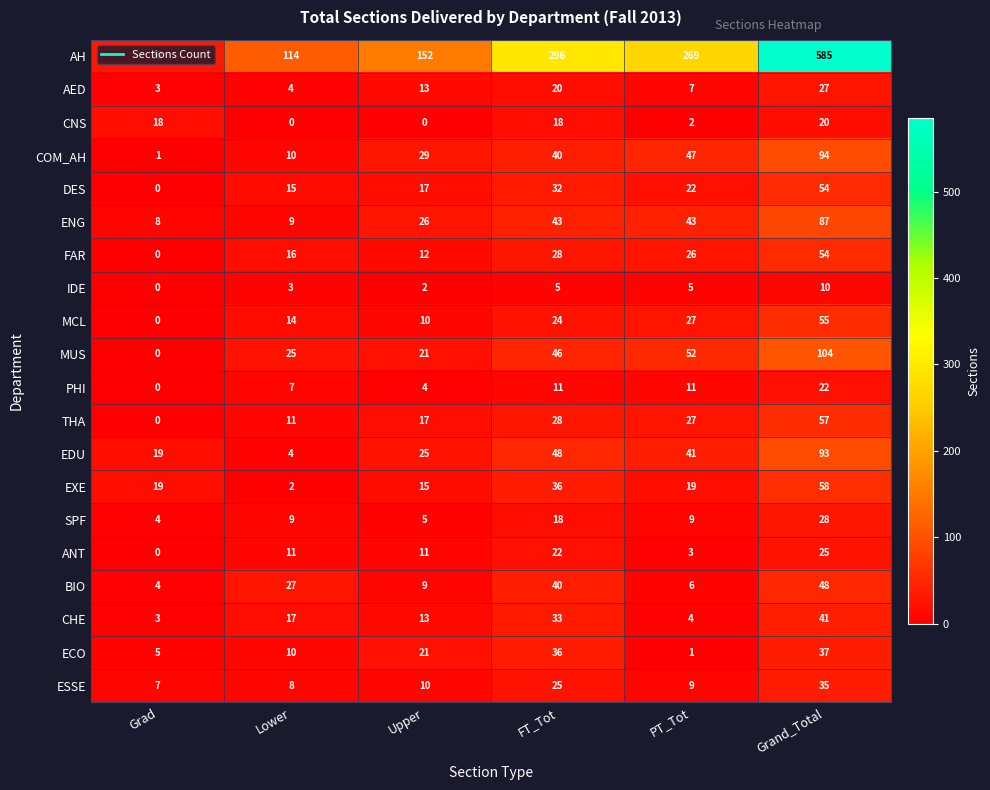

The value of AED at Lower is 4. True or false?

True